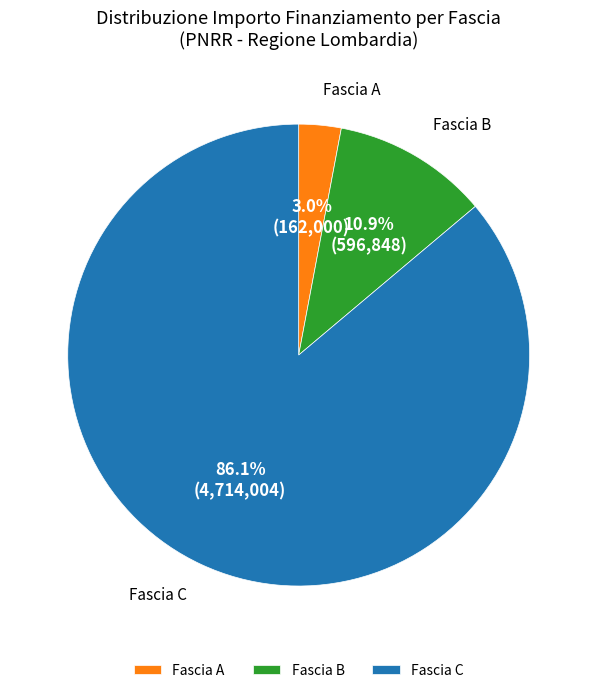

Does any single category account for the majority?

Yes